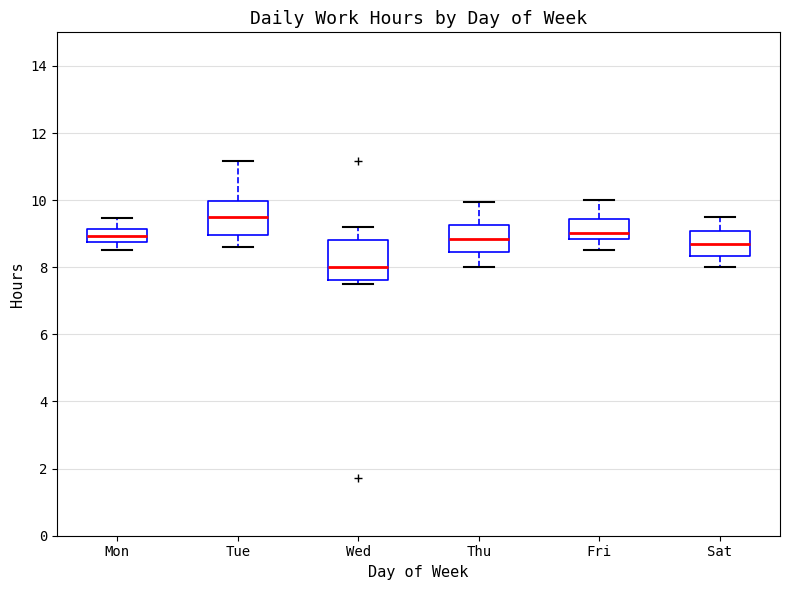

Which box has the lowest median line?

Wed